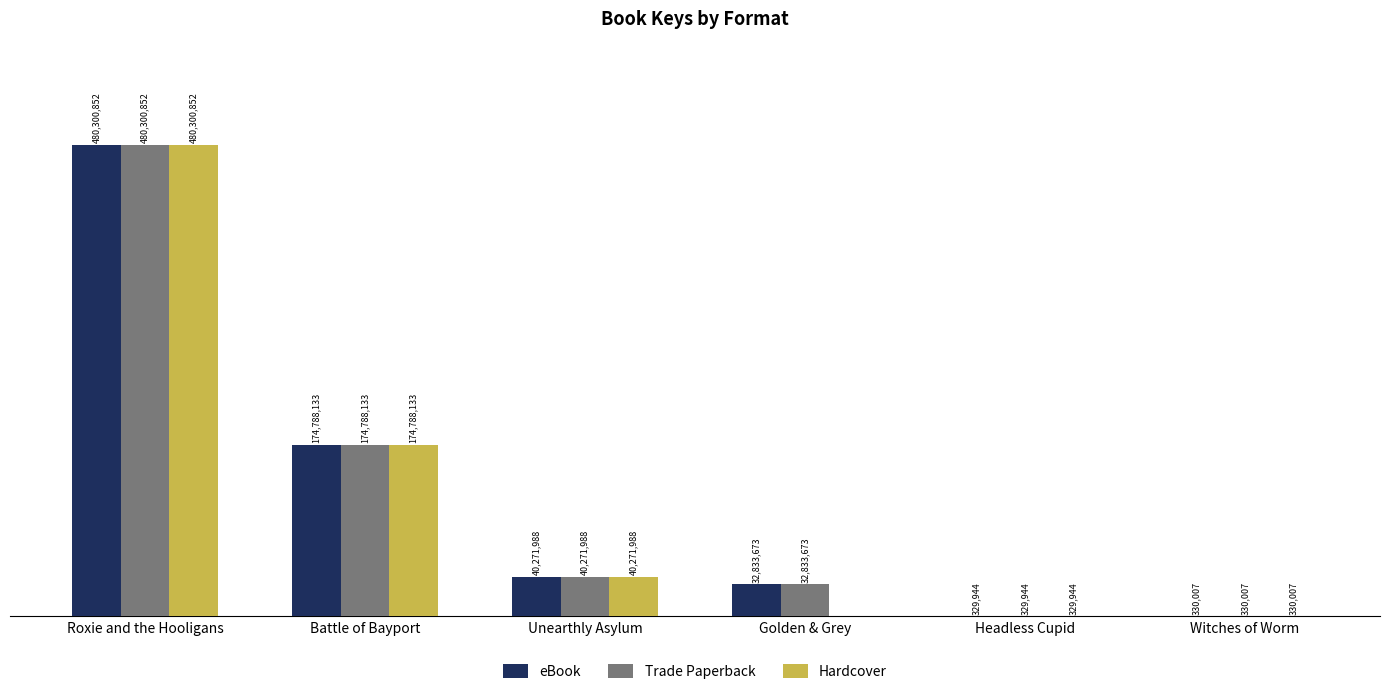

Does the chart contain stacked bars?

No